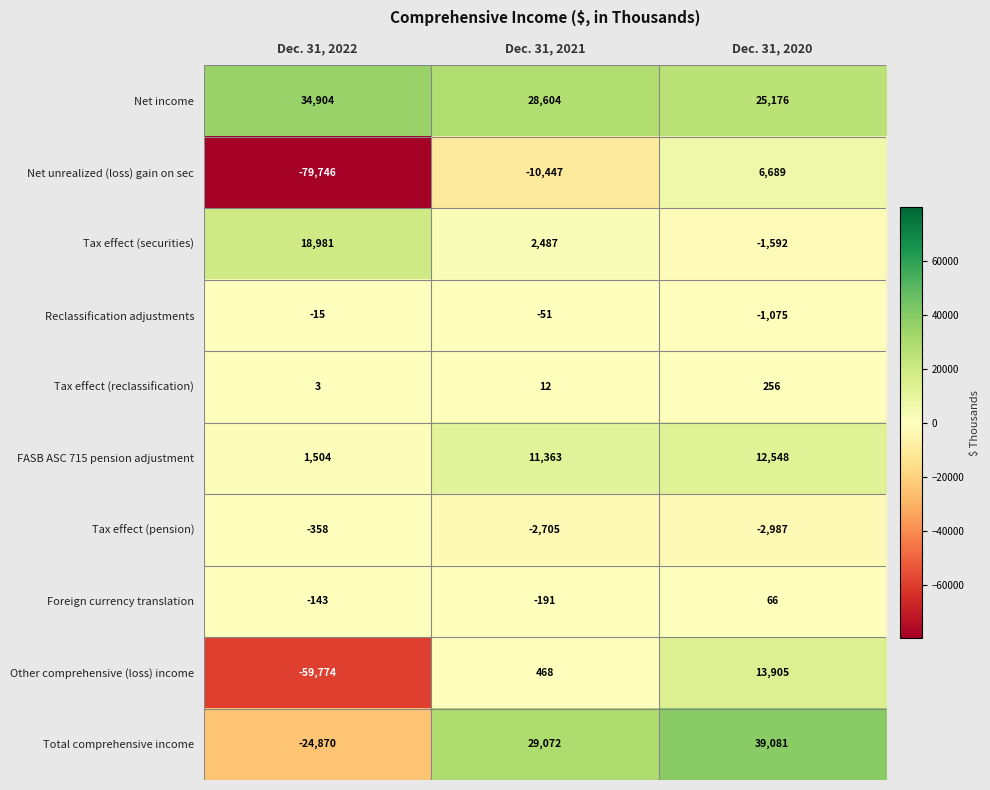

Reading left to right, list all the values displayed in this chart.

Net income: 34904	28604	25176
Net unrealized (loss) gain on sec: -79746	-10447	6689
Tax effect (securities): 18981	2487	-1592
Reclassification adjustments: -15	-51	-1075
Tax effect (reclassification): 3	12	256
FASB ASC 715 pension adjustment: 1504	11363	12548
Tax effect (pension): -358	-2705	-2987
Foreign currency translation: -143	-191	66
Other comprehensive (loss) income: -59774	468	13905
Total comprehensive income: -24870	29072	39081